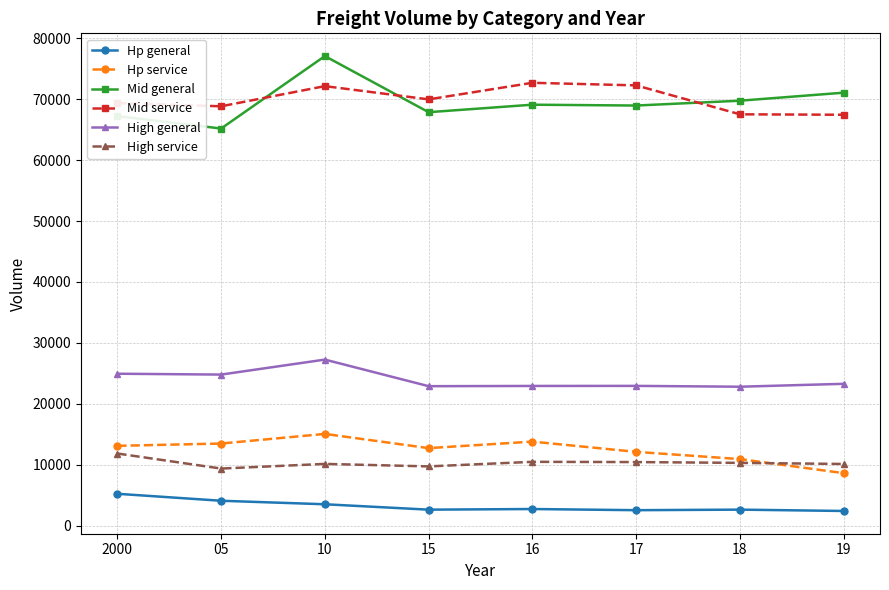

At which label does Hp general first exceed 2734?

2000